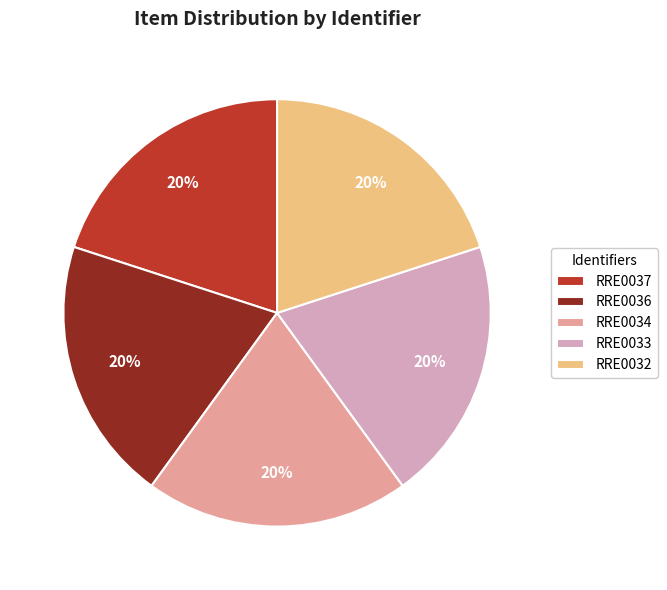

How many slices are in this pie chart?

5